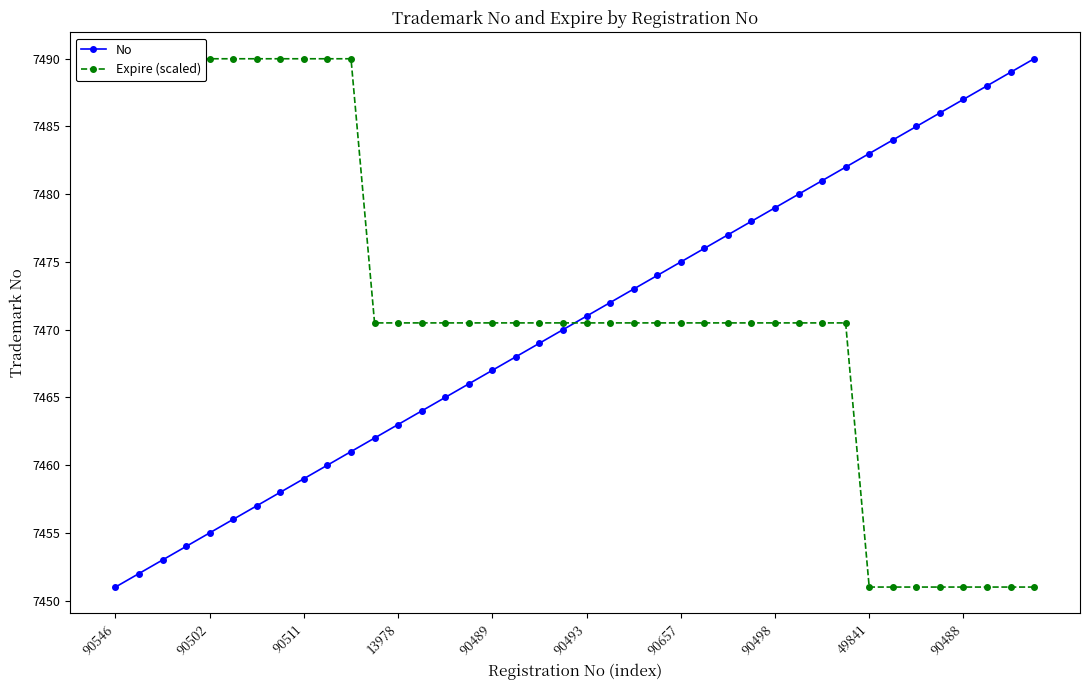

What is the average value of the No series?

7470.5